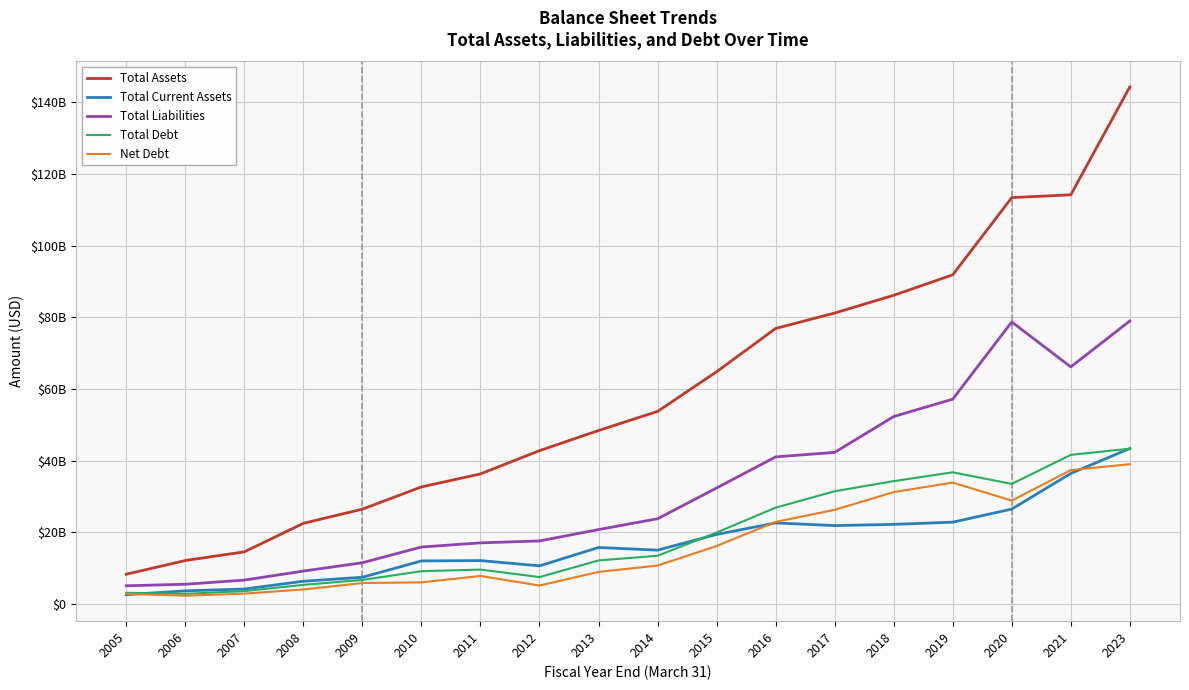

Is this an area chart (filled region under the line)?

No